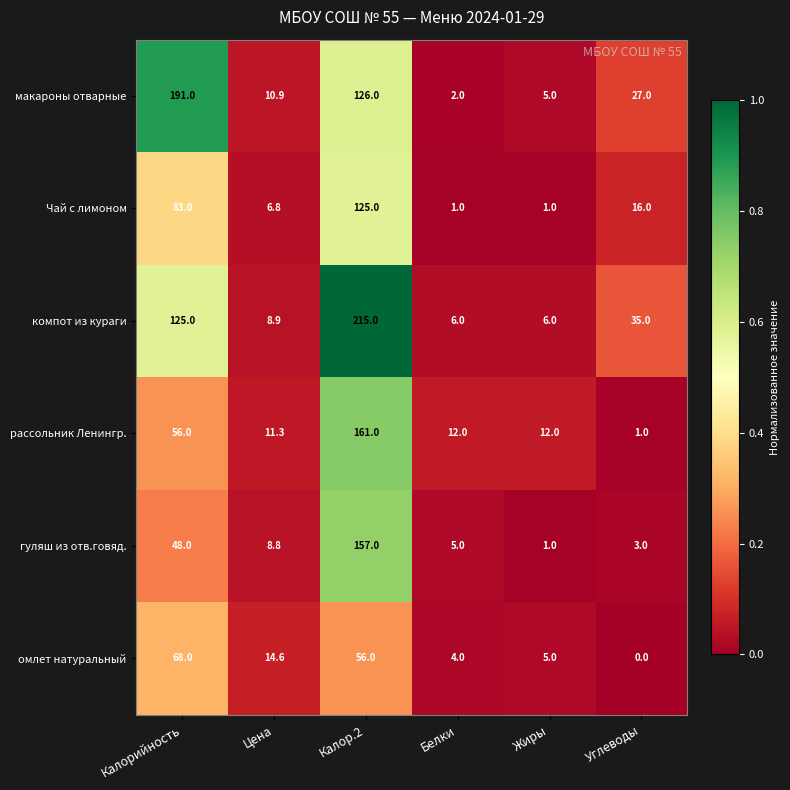

At which category is the sum across all series the highest?

Калор.2